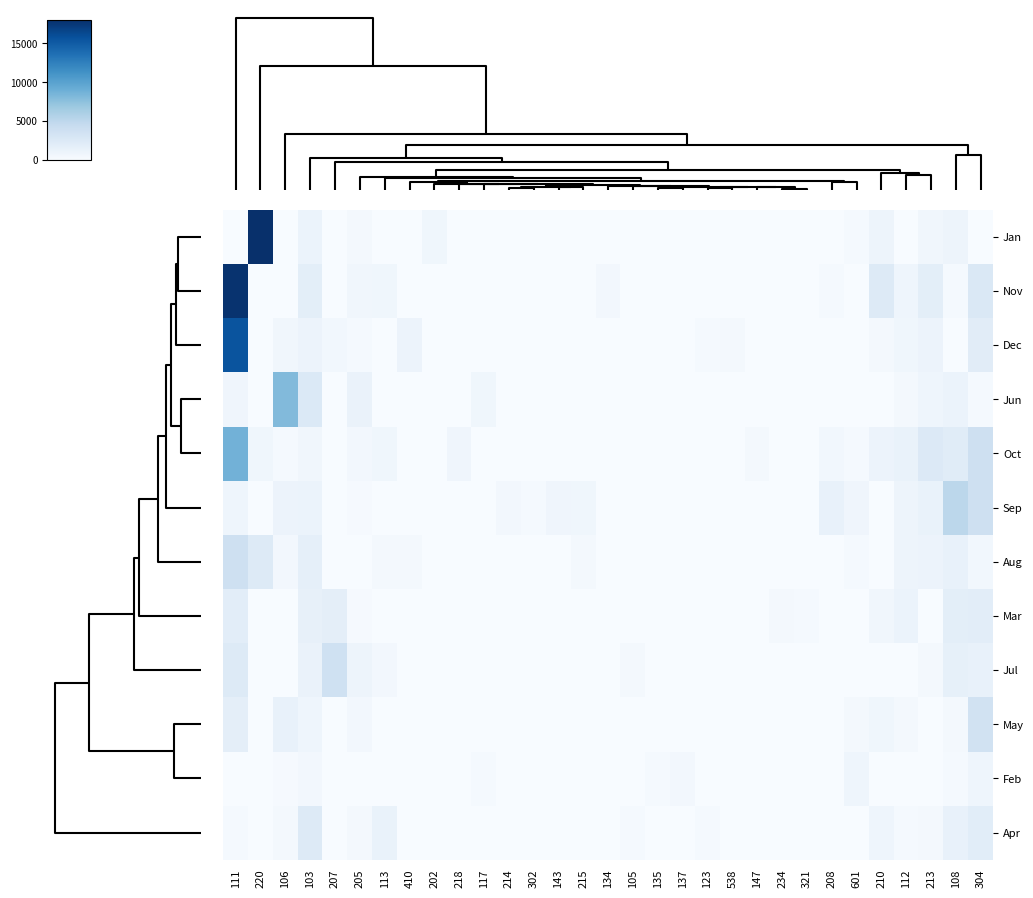

What is the maximum value shown in the chart?

18066